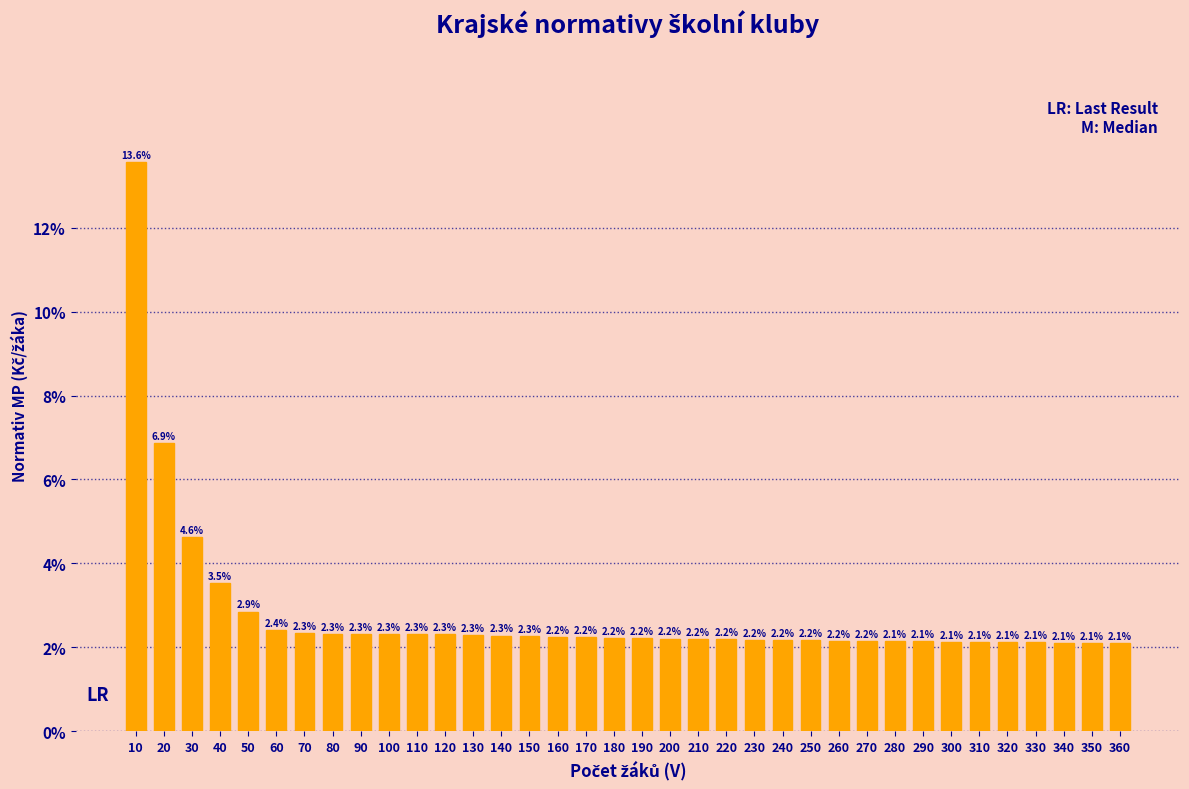

Reading left to right, what are all the values shown in this chart?

13.6	6.9	4.6	3.5	2.9	2.4	2.3	2.3	2.3	2.3	2.3	2.3	2.3	2.3	2.3	2.2	2.2	2.2	2.2	2.2	2.2	2.2	2.2	2.2	2.2	2.2	2.2	2.1	2.1	2.1	2.1	2.1	2.1	2.1	2.1	2.1